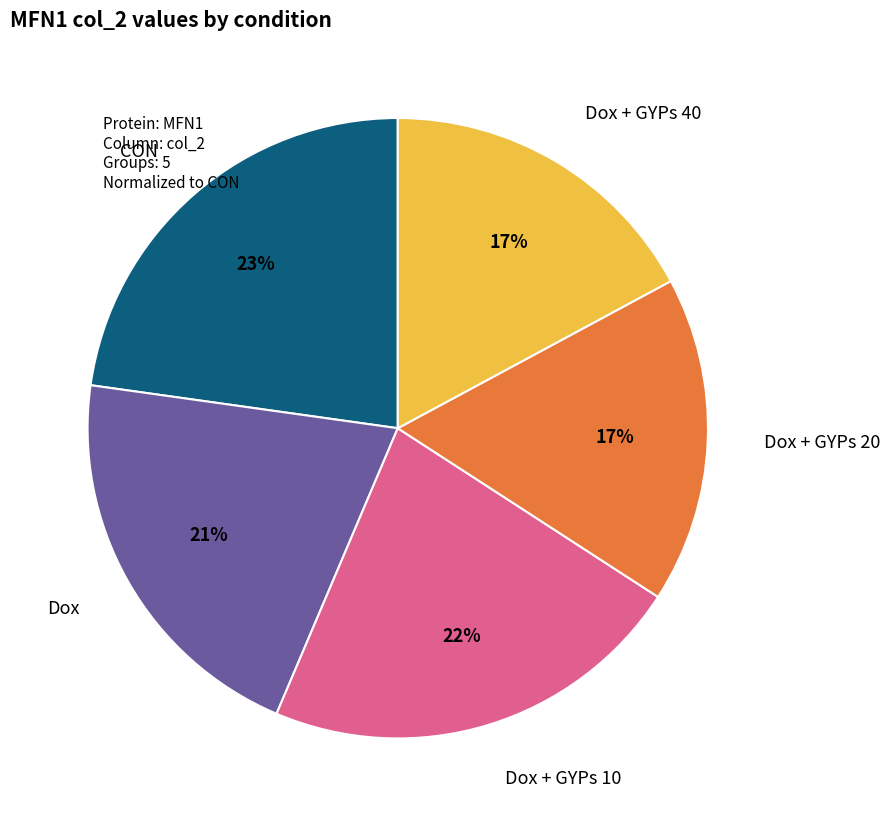

To the nearest percent, what is the difference between the largest and smallest slice percentages?

6%